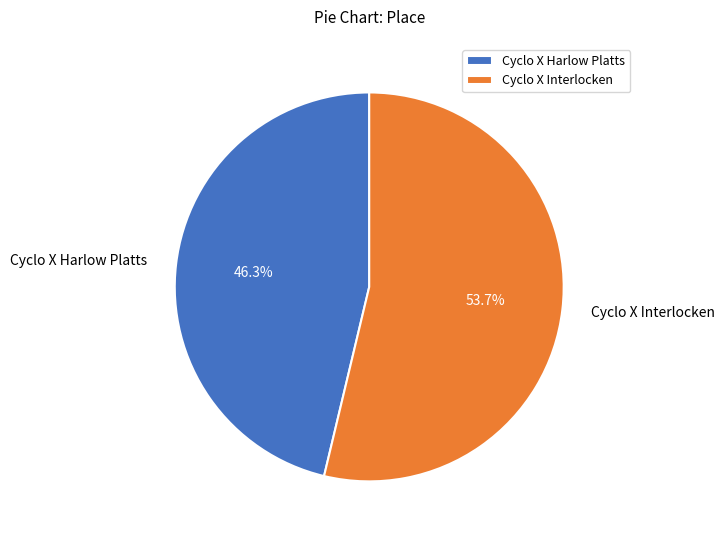

Does Cyclo X Interlocken account for over 50% of the chart?

Yes